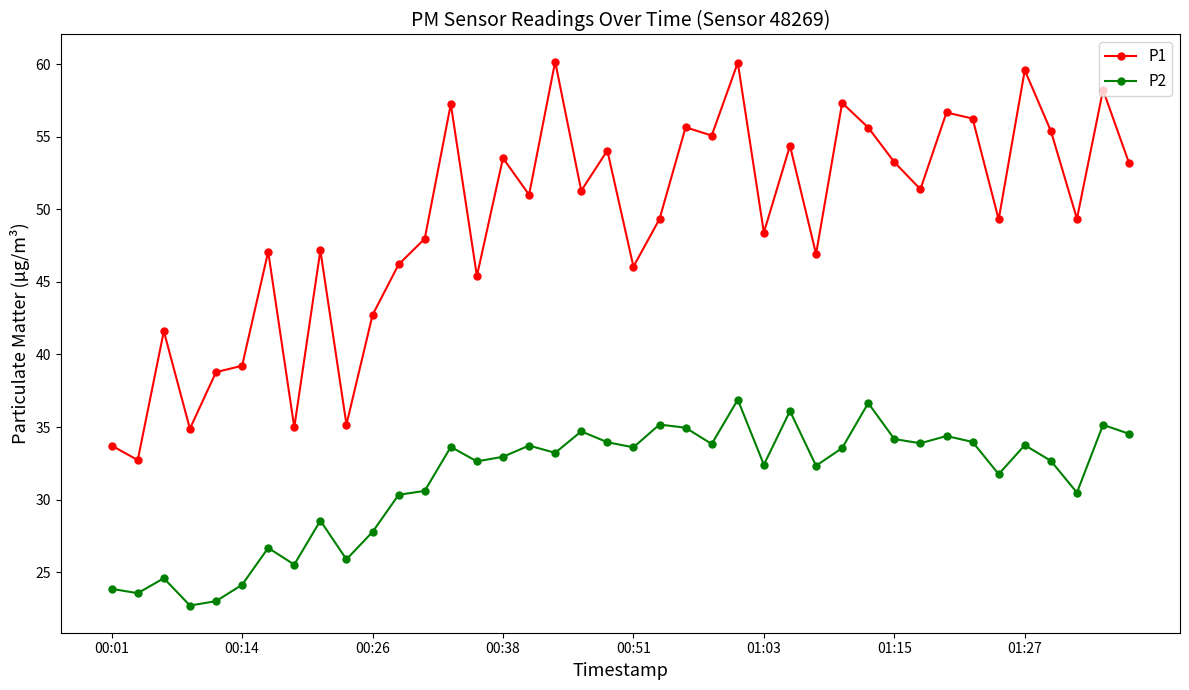

What is the greatest value displayed?

60.2